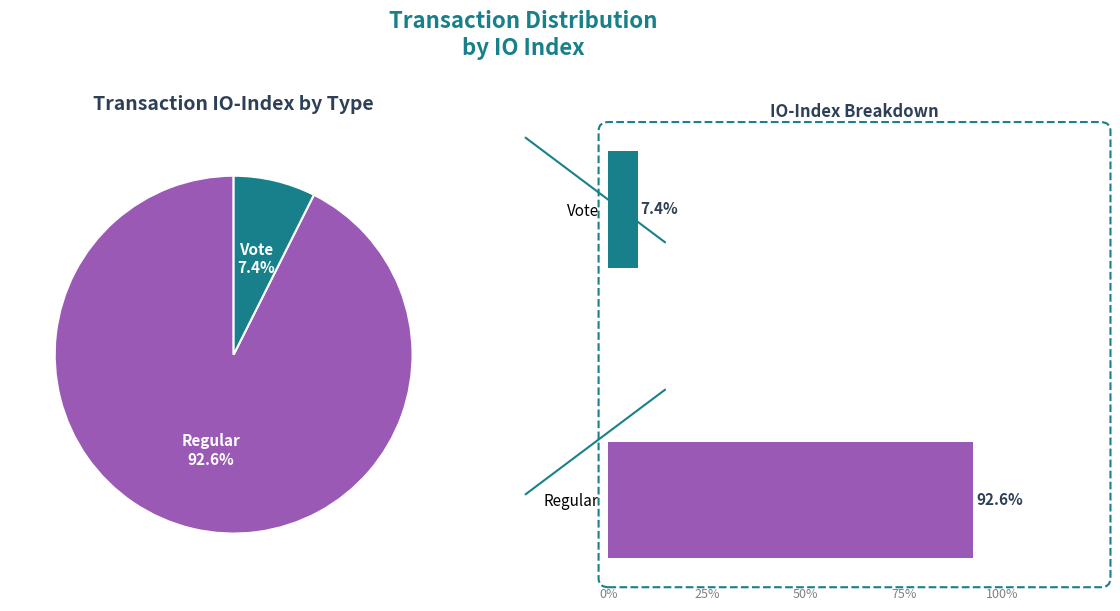

Does Vote account for over 50% of the chart?

No